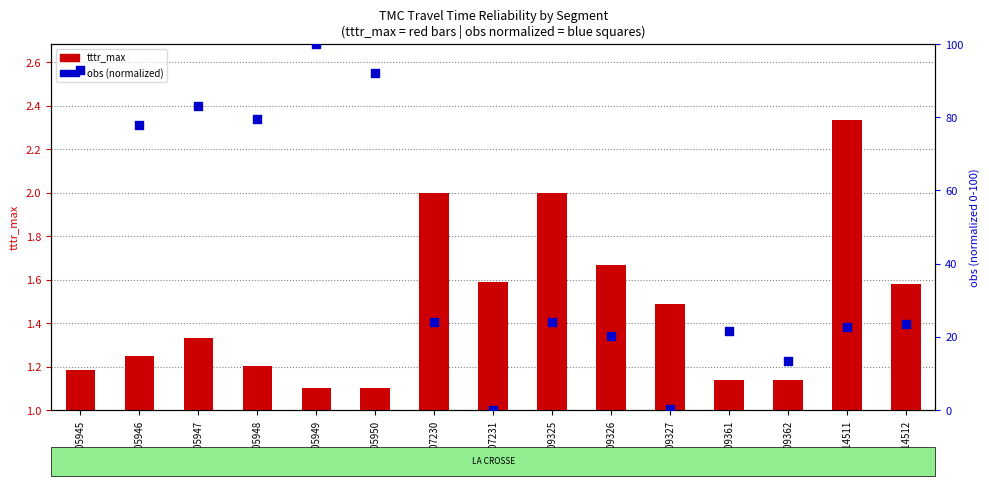

Which series has the largest total across all categories?

obs (normalized)